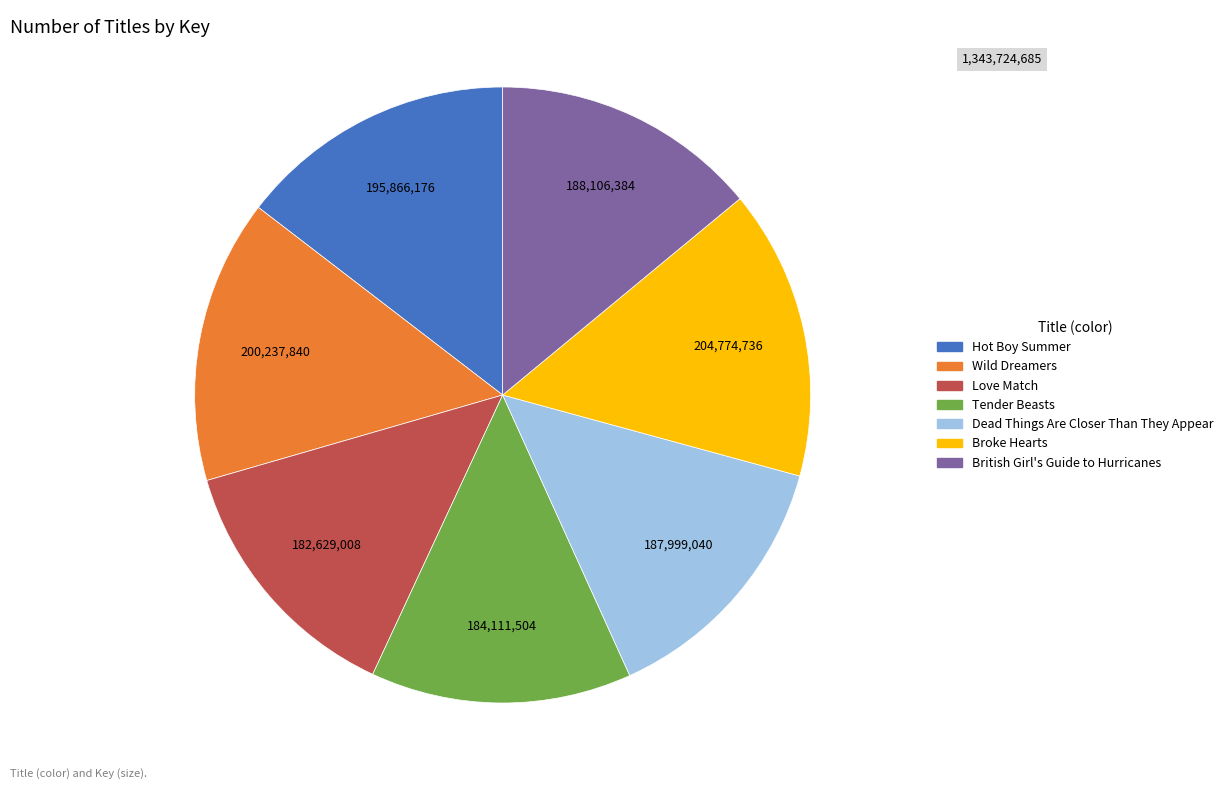

True or false: Tender Beasts accounts for 1% of the total.

False